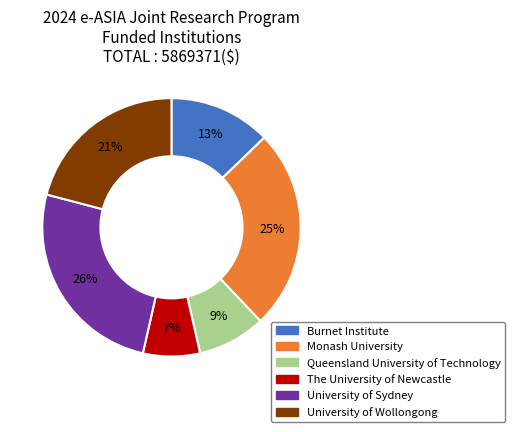

Which category has the smallest portion of the pie?

The University of Newcastle